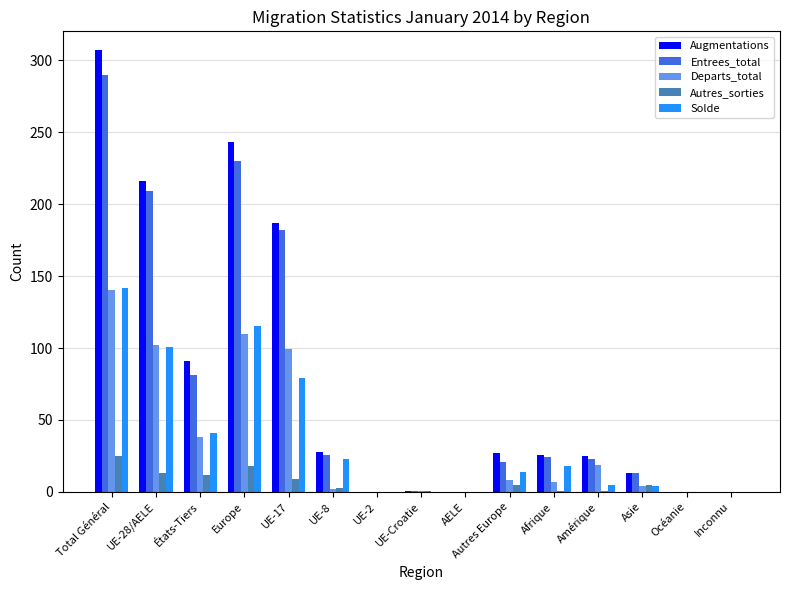

Which series changed the most between UE-2 and Amérique?

Augmentations